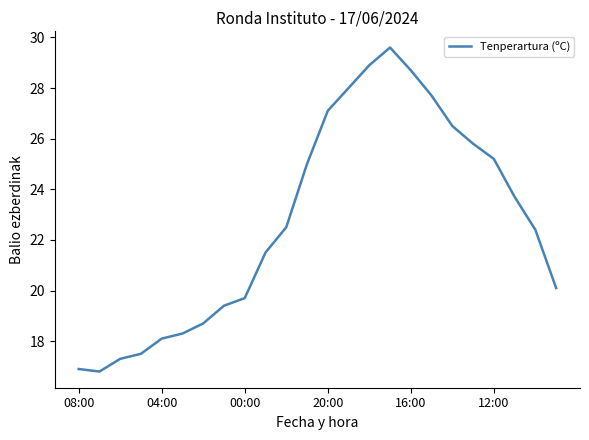

How many distinct data groups are displayed?

1